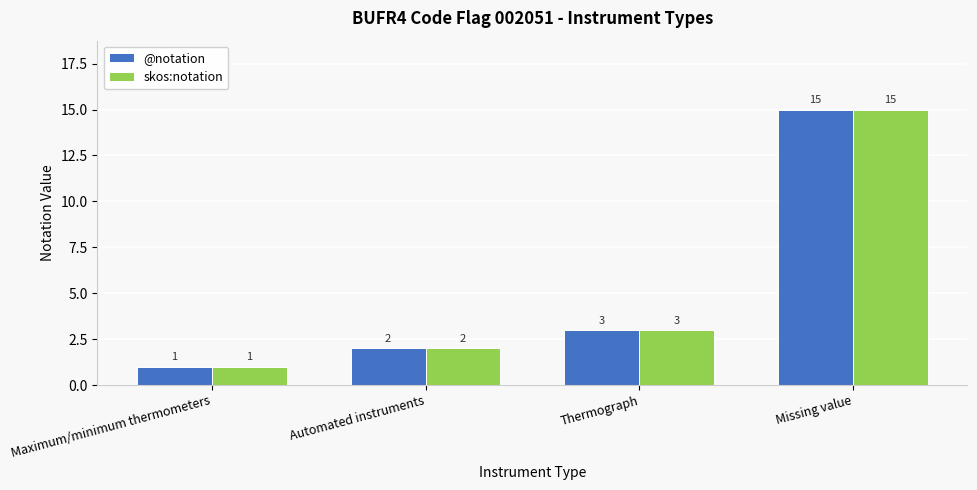

At which category is the sum across all series the highest?

Missing value